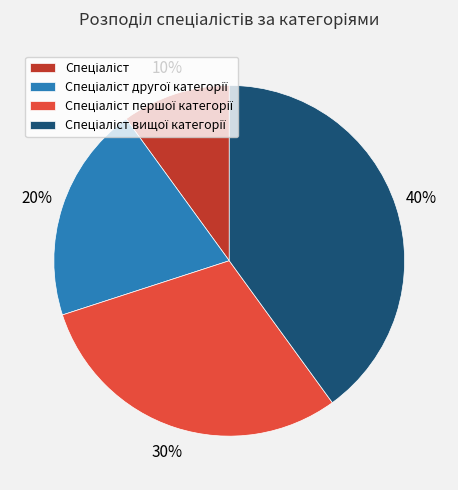

Is there a majority slice in this chart?

No